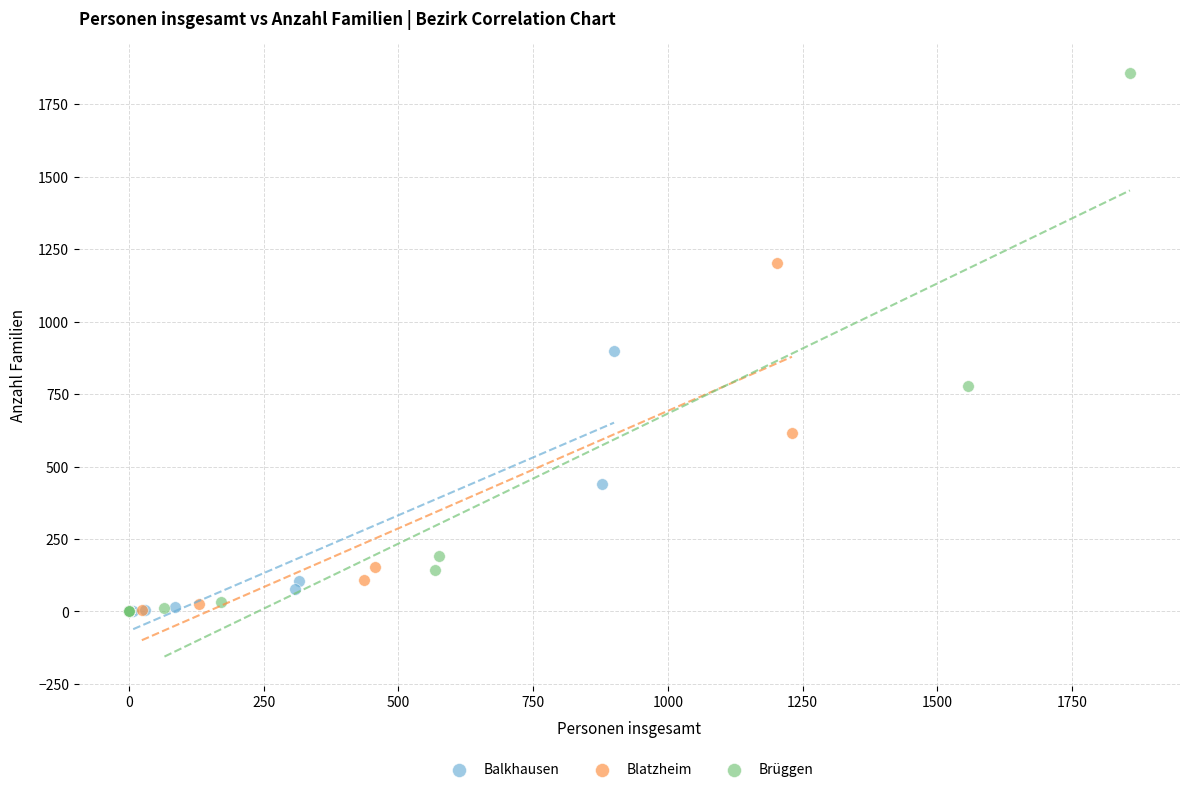

Which series has the largest Y range (max minus min)?

Brüggen